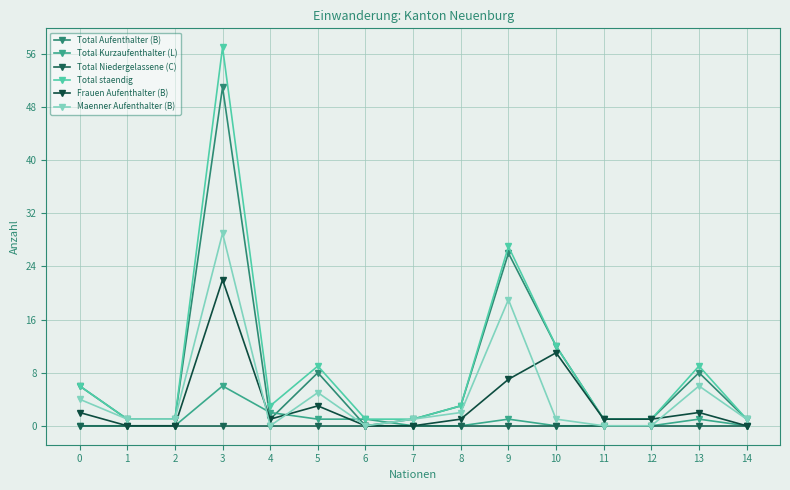

What is the difference between the maximum and minimum values in the Total staendig series?

56